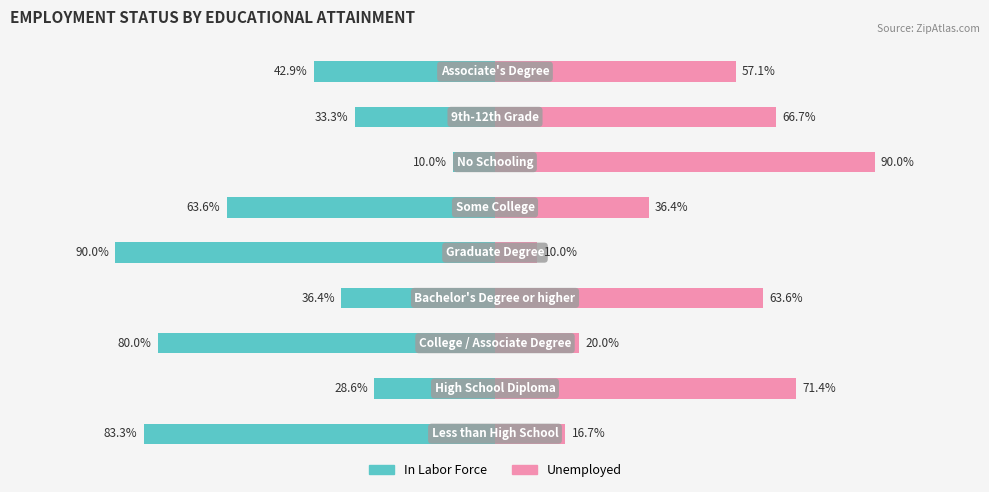

What is the sum of all In Labor Force values?

-468.1